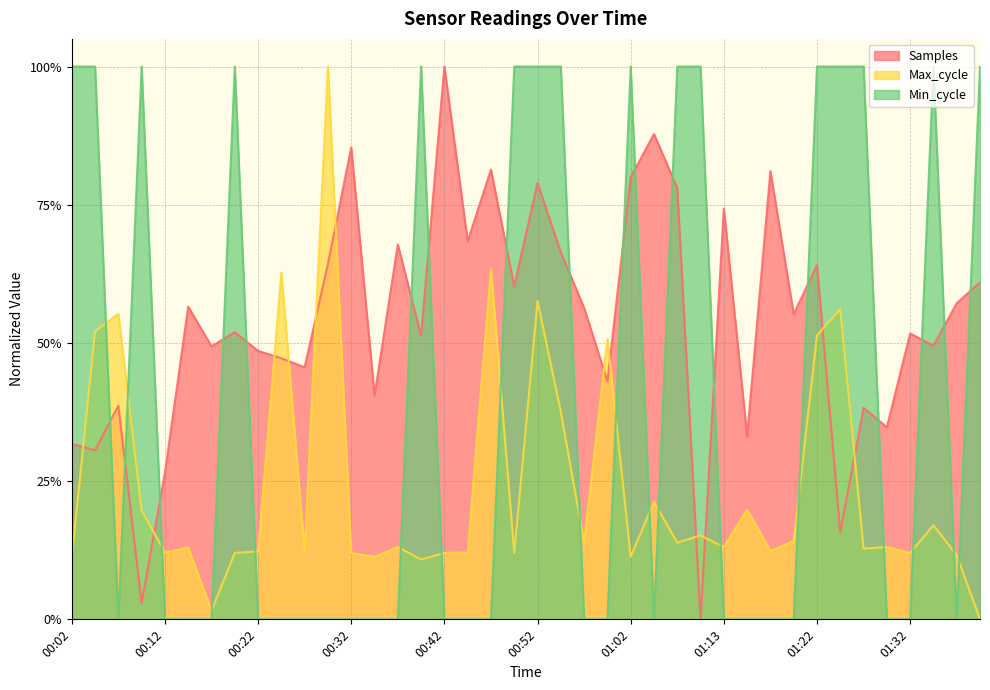

Is the value of Max_cycle at 00:09 greater than the value of Samples at 00:17?

No